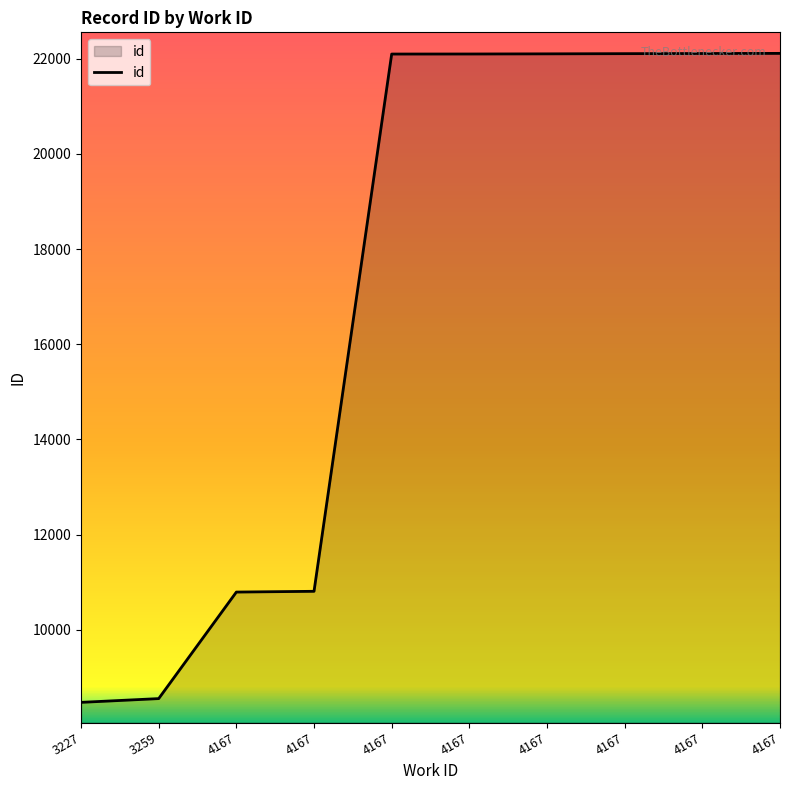

What is the difference between the second highest and minimum values?

13636